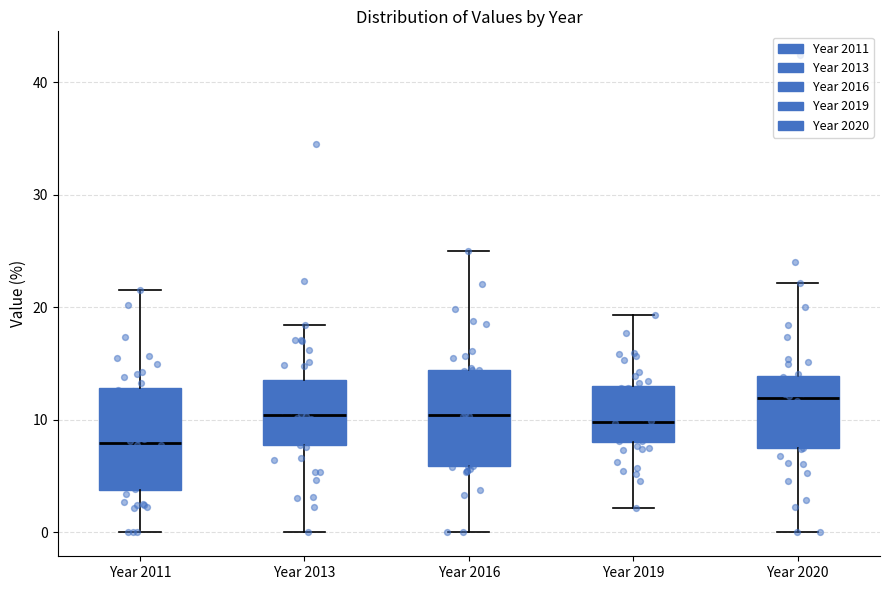

Which box's median line is the highest?

Year 2020